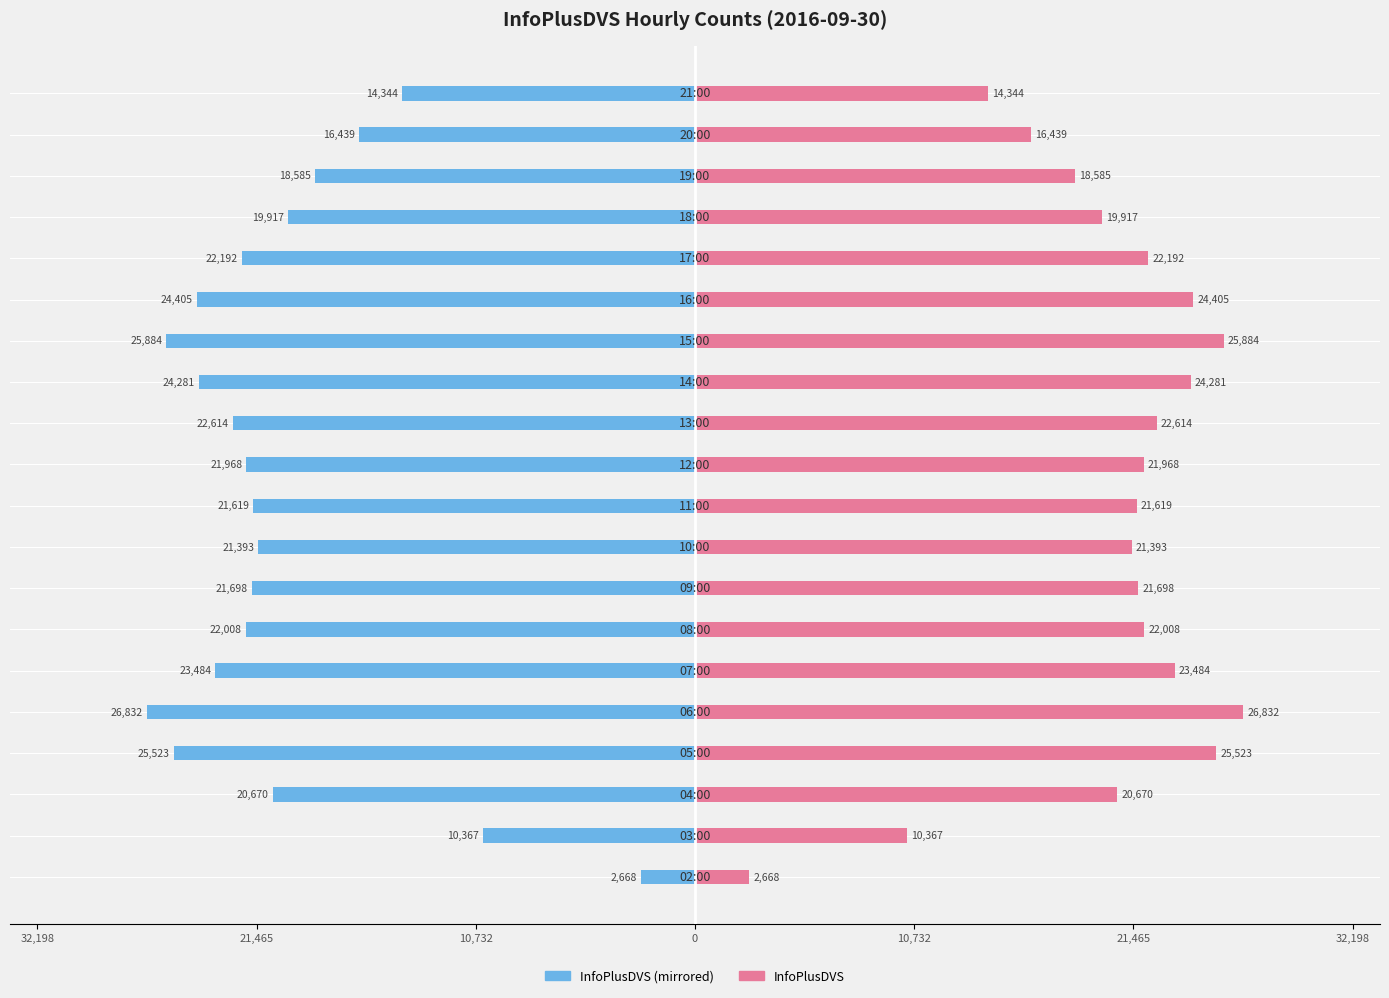

Is the value of InfoPlusDVS at 10,732 greater than the value of InfoPlusDVS (left) at 10,732?

Yes